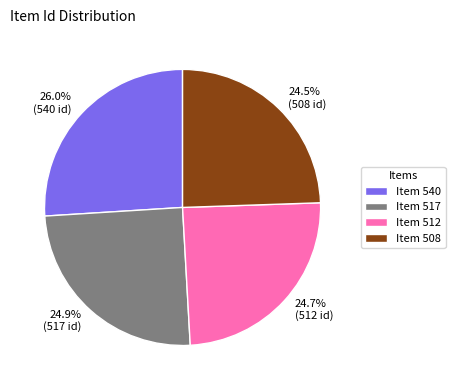

What percentage is the Item 517 slice, to the nearest percent?

25%